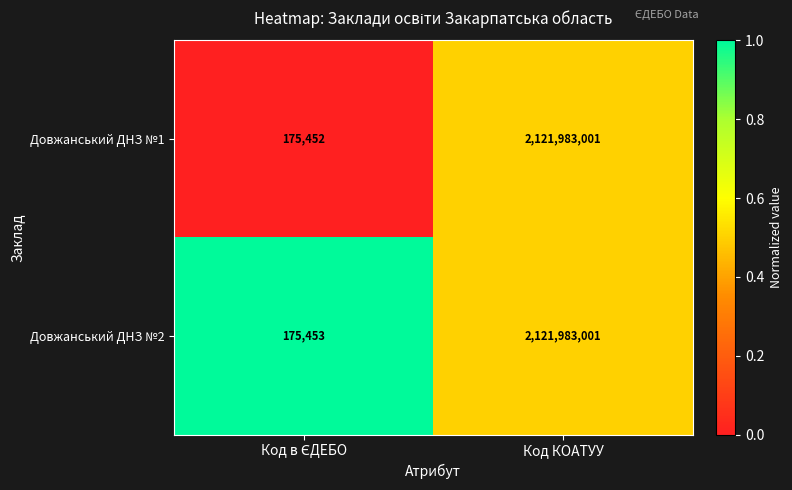

What is the sum of all Довжанський ДНЗ №2 values?

2122158454